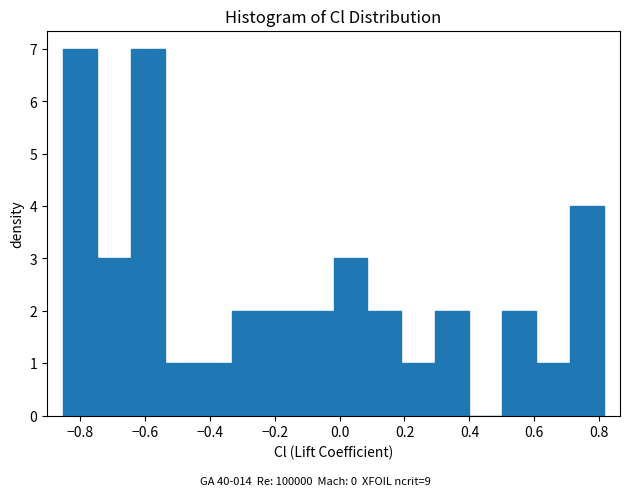

Reading left to right, transcribe this chart: for each bar, give the range it covers on the x-axis and its height. Neither the bar edges nor the heights are printed on the chart, so give them approximately, as read against the axes.

-0.86 to -0.74: 7
-0.74 to -0.64: 3
-0.64 to -0.54: 7
-0.54 to -0.44: 1
-0.44 to -0.34: 1
-0.34 to -0.22: 2
-0.22 to -0.12: 2
-0.12 to -0.02: 2
-0.02 to 0.08: 3
0.08 to 0.18: 2
0.18 to 0.30: 1
0.30 to 0.40: 2
0.40 to 0.50: 0
0.50 to 0.60: 2
0.60 to 0.70: 1
0.70 to 0.82: 4